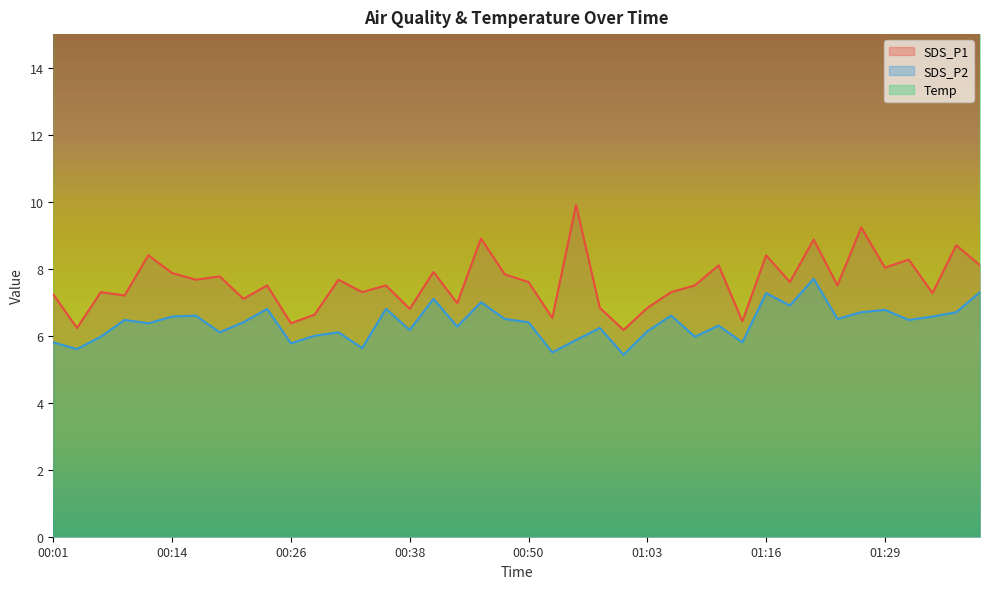

True or false: SDS_P2 and SDS_P1 intersect in this chart.

False